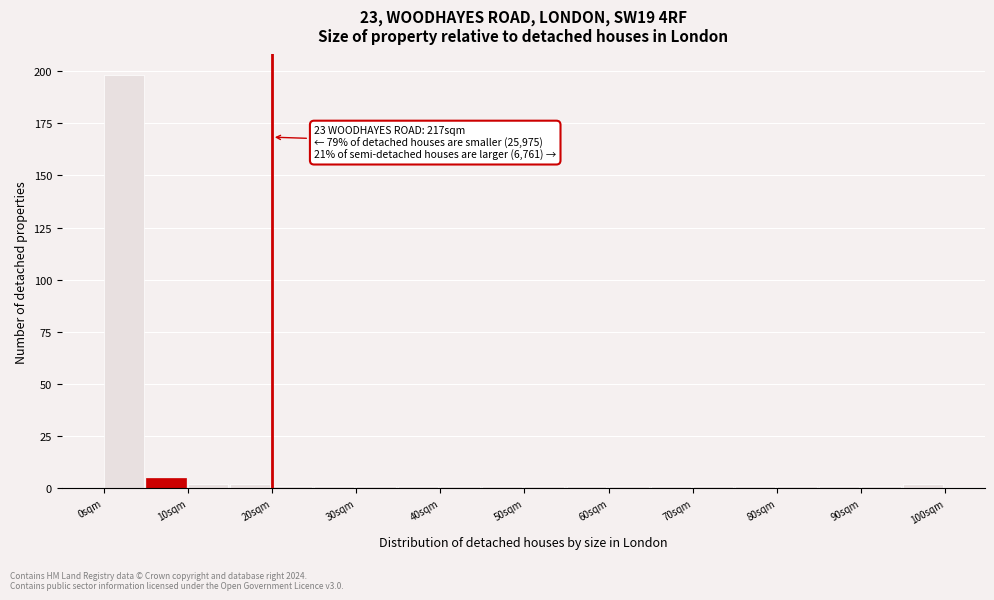

Over which range of the x-axis is the bar tallest?

0 to 5